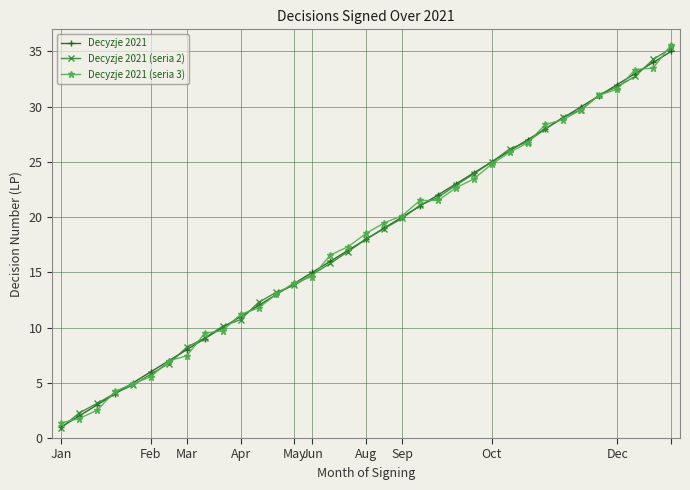

What is the value of the Decyzje 2021 (seria 2) point at the 12th from the left?

12.3